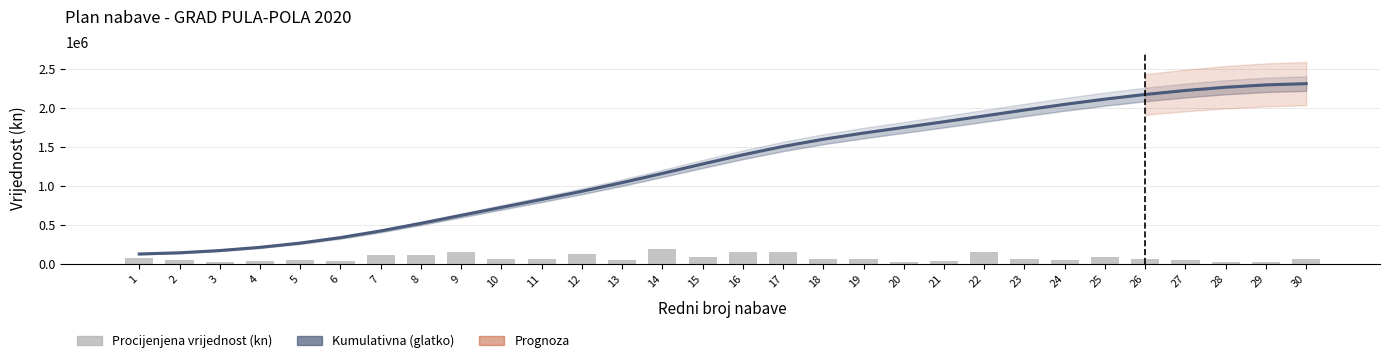

Reading right to left, what are all the values shown in this chart?

Kumulativna vrijednost (kn): 2306831.6	2290679.9	2260678.6	2219414.2	2168462.0	2108875.1	2041948.2	1969491.8	1894230.6	1819596.0	1747425.2	1675105.8	1596020.8	1503887.1	1397150.2	1279840.2	1159038.5	1041416.0	930616.2	826194.4	724694.1	622822.6	520950.5	423994.9	338517.2	268574.4	214128.1	173059.1	144334.1	129122.4
Procijenjena vrijednost (kn): 65000.0	30000.0	22000.0	55000.0	69000.0	85000.0	50000.0	65000.0	159900.0	35000.0	28000.0	66000.0	67000.0	150000.0	150000.0	90000.0	198000.0	46500.0	130000.0	69000.0	69000.0	160000.0	110000.0	120000.0	35000.0	46000.0	34000.0	30000.0	50000.0	80000.0